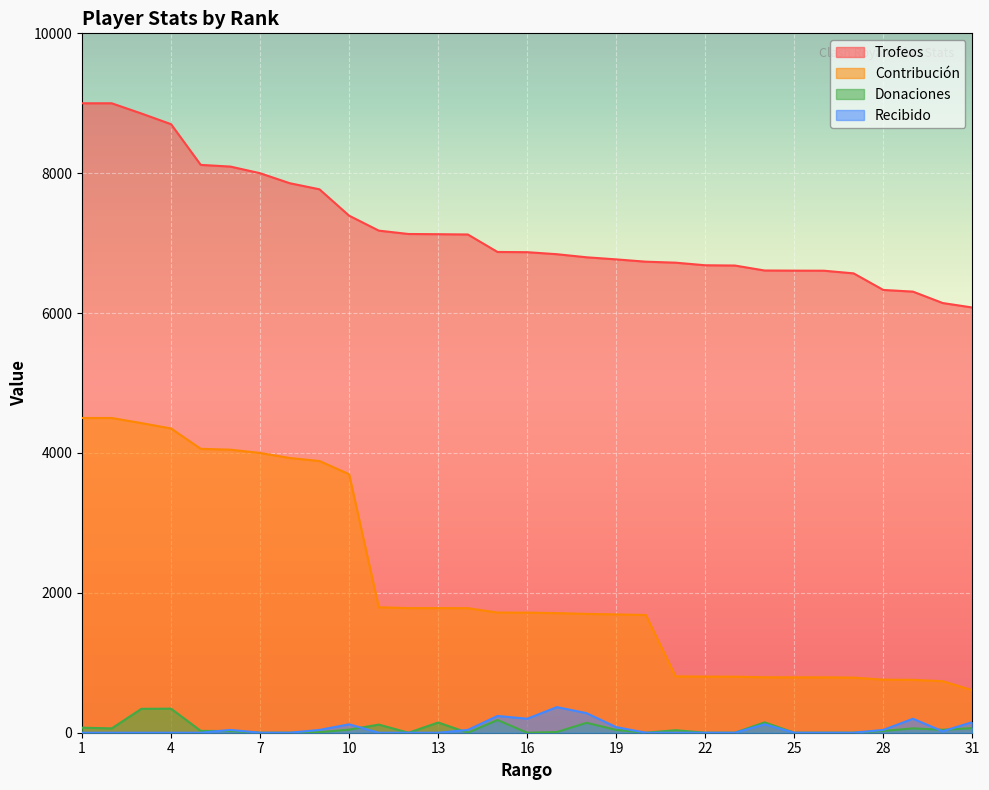

At which category does the chart reach its peak across all series?

1